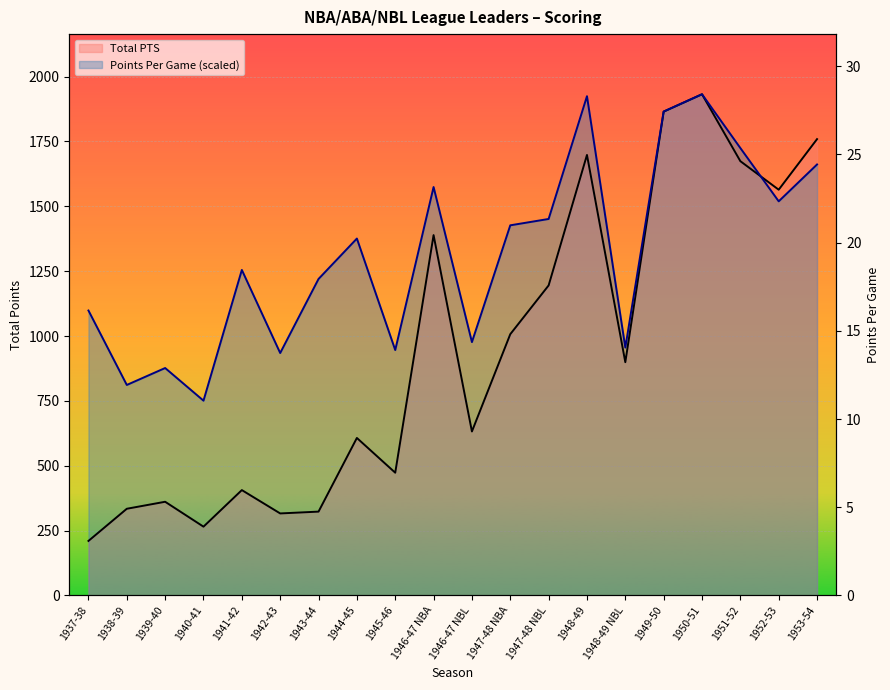

What is the label of the 17th point from the left?

1950-51